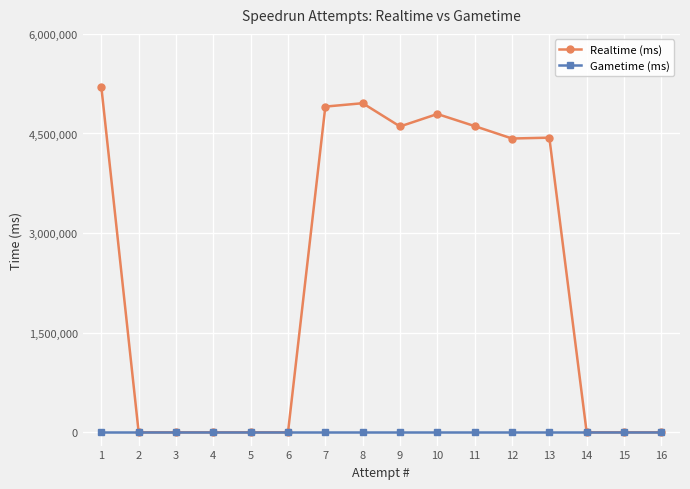

Rank the series by their maximum value, from highest to lowest.

Realtime (ms), Gametime (ms)